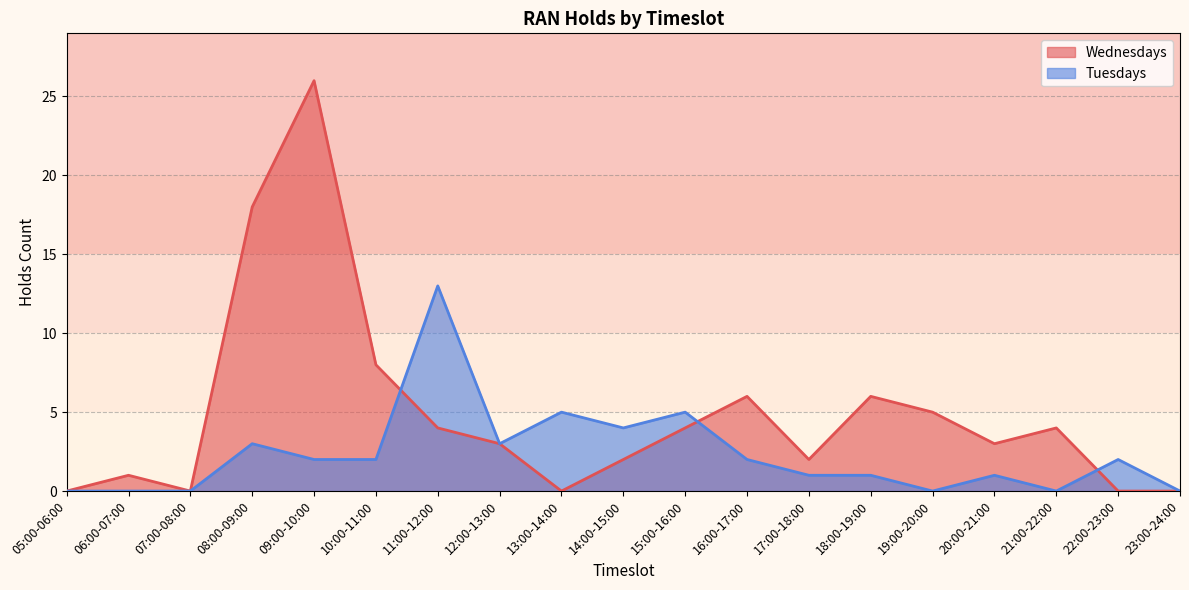

Reading right to left, list all the values displayed in this chart.

Wednesdays: 0	0	4	3	5	6	2	6	4	2	0	3	4	8	26	18	0	1	0
Tuesdays: 0	2	0	1	0	1	1	2	5	4	5	3	13	2	2	3	0	0	0